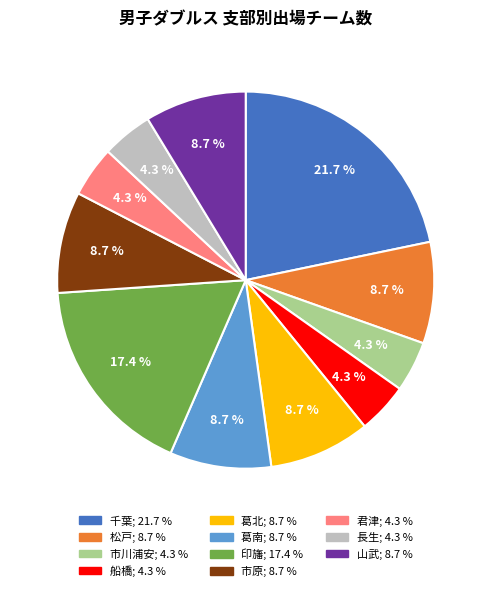

The 市川浦安 slice represents 4% of the pie. True or false?

True